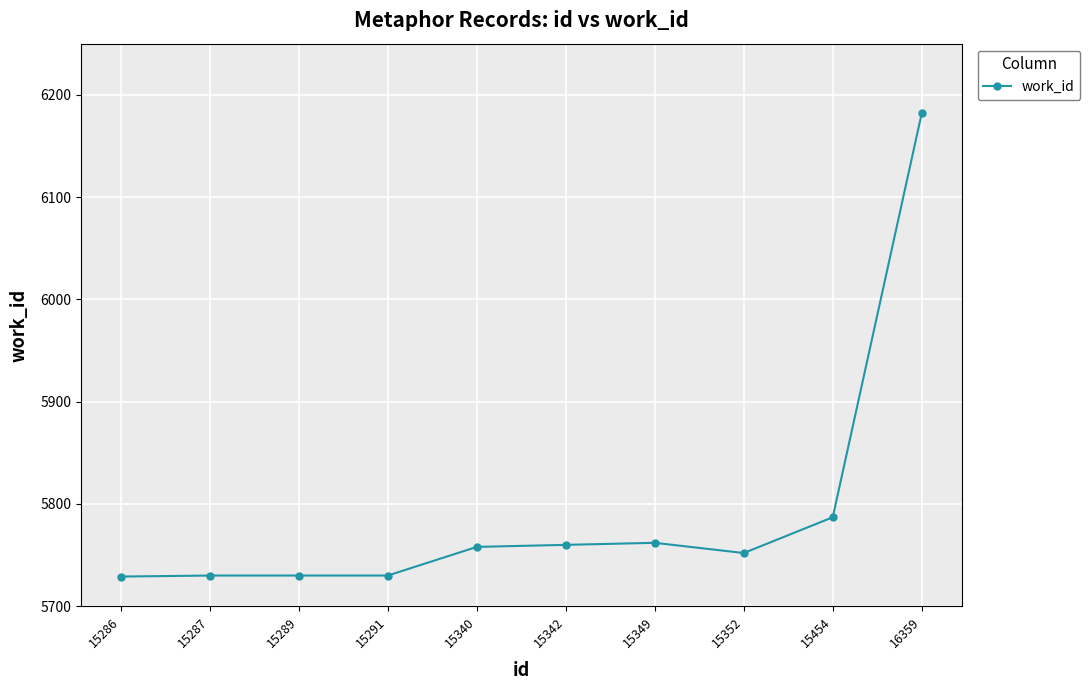

The chart shows a value of 7936 at 15454. True or false?

False